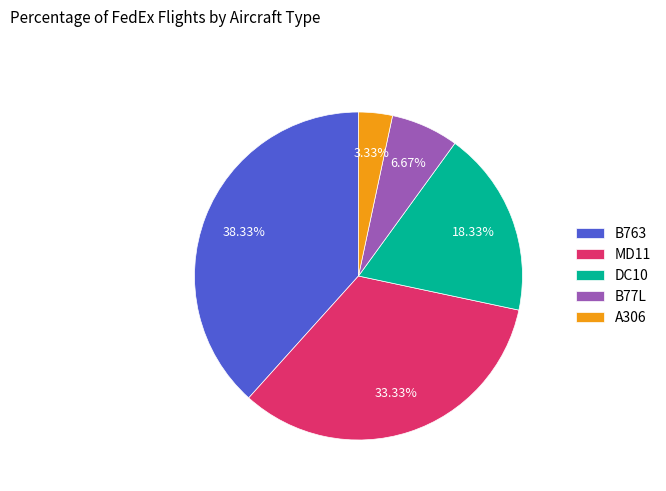

Which category has the smallest portion of the pie?

A306